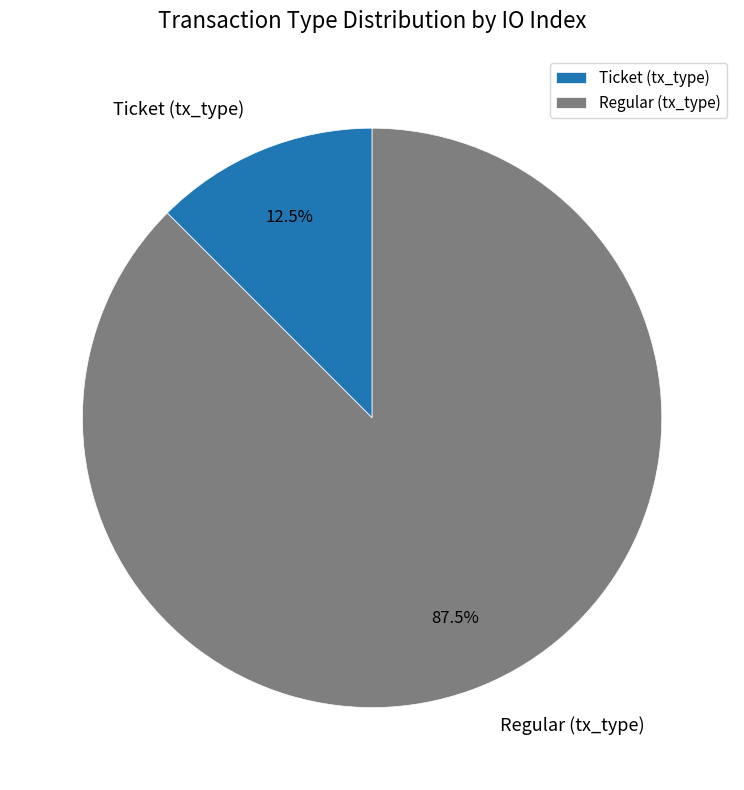

Is there a majority slice in this chart?

Yes